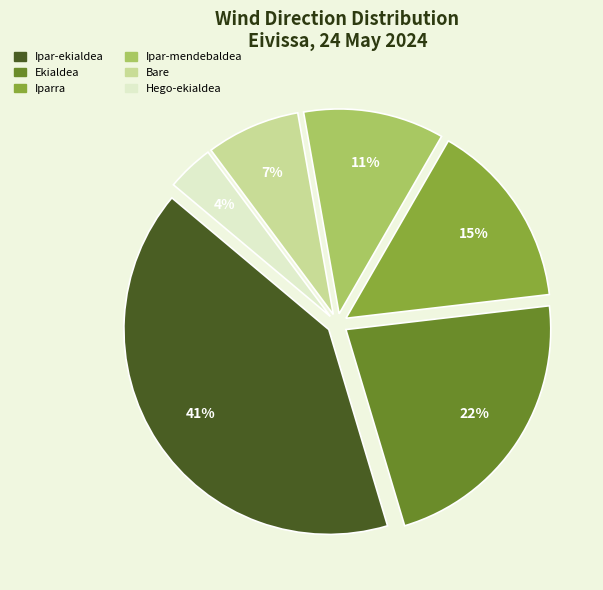

What percentage is the Hego-ekialdea slice, to the nearest percent?

4%